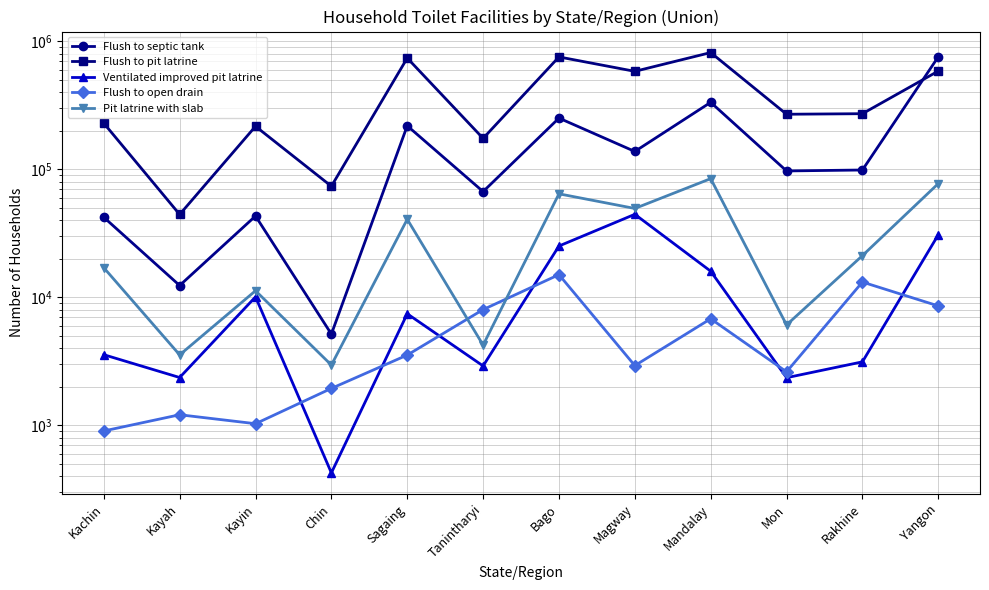

How many interior local valleys does the Flush to pit latrine series have?

5